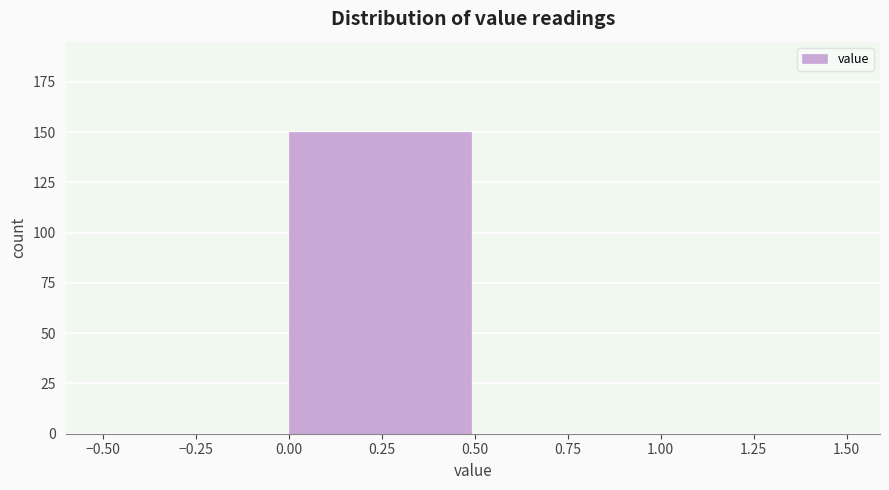

Which range on the x-axis has the tallest bar?

0.00 to 0.50